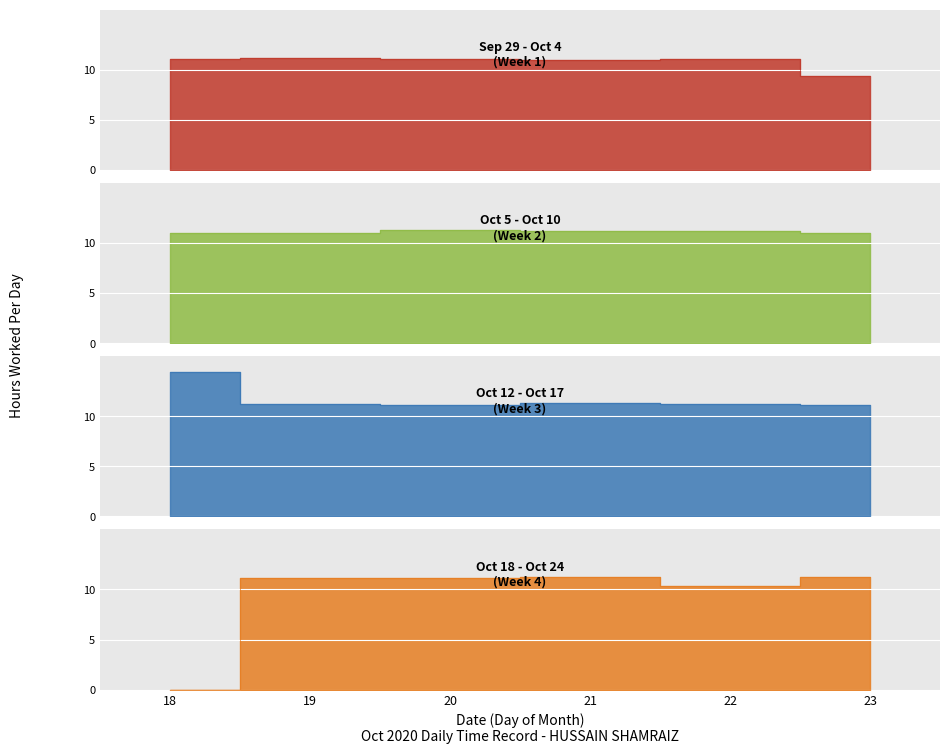

True or false: the data shows 11.2 at 21.

True